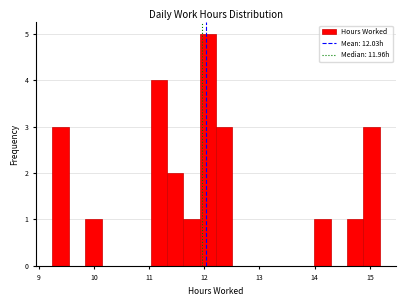

Read against the x-axis, roughly where is the centre of the tallest bar?

12.1